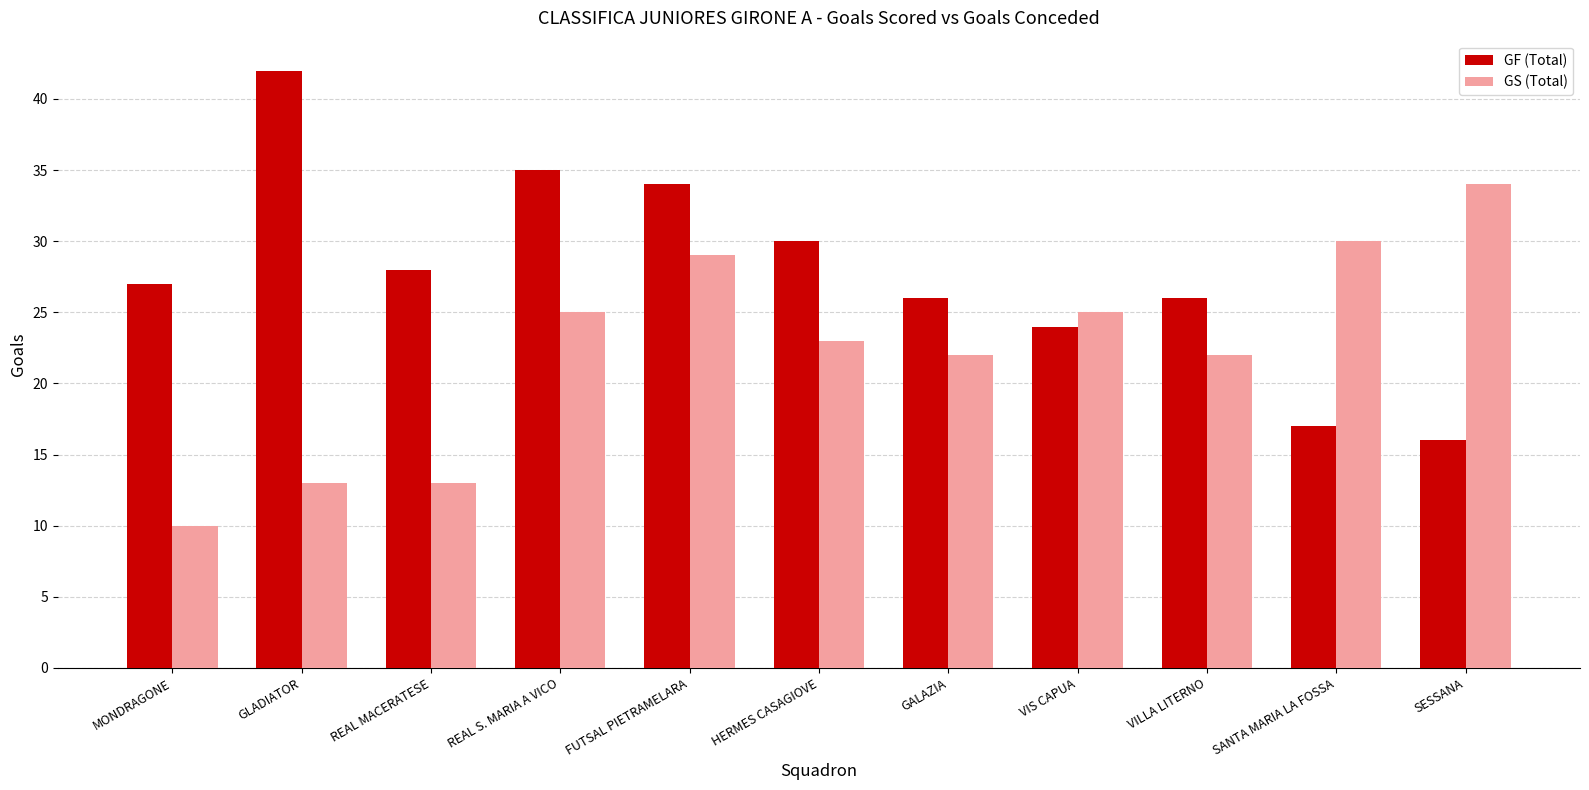

What is the difference between the highest and lowest values at REAL S. MARIA A VICO?

10